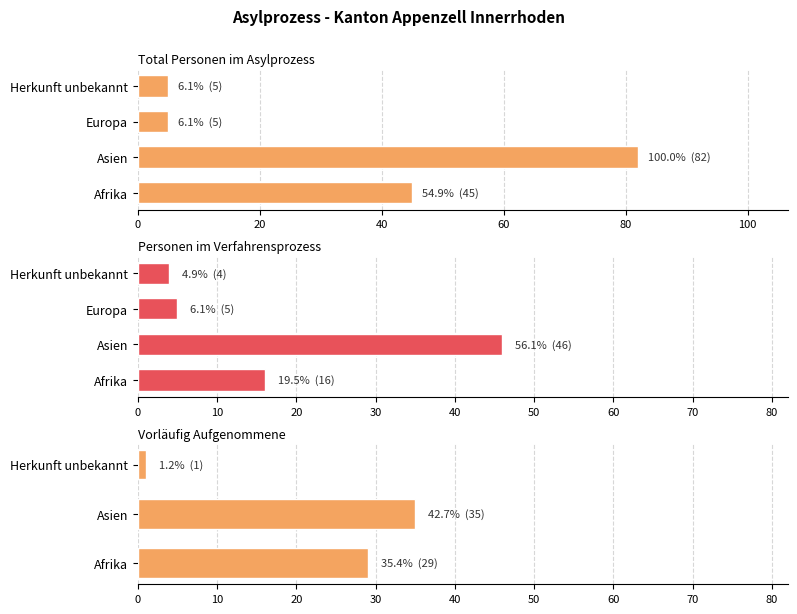

How many data points in Vorläufig Aufgenommene are above 1?

2